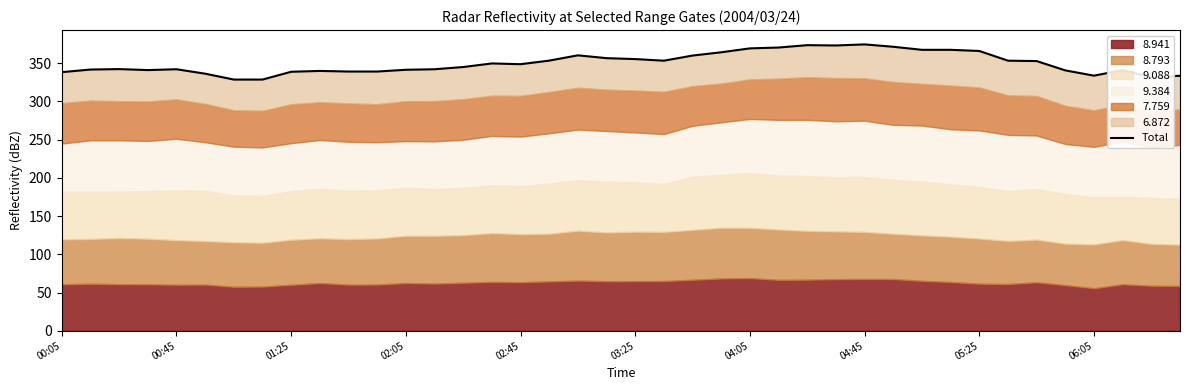

What is the greatest value displayed?

374.6